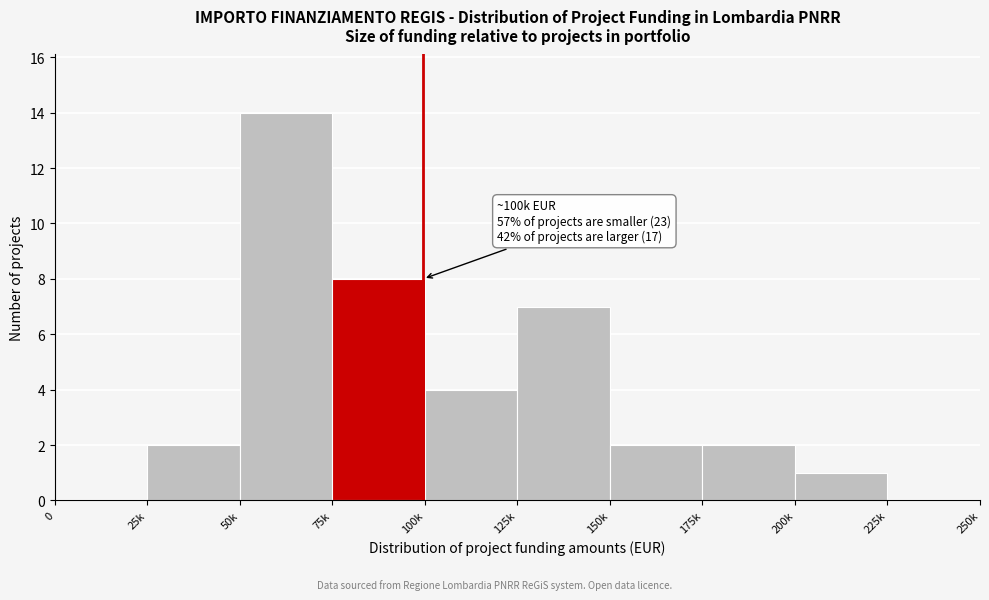

Reading left to right, list all the values displayed in this chart.

0=0	25k=2	50k=14	75k=8	100k=4	125k=7	150k=2	175k=2	200k=1	225k=0